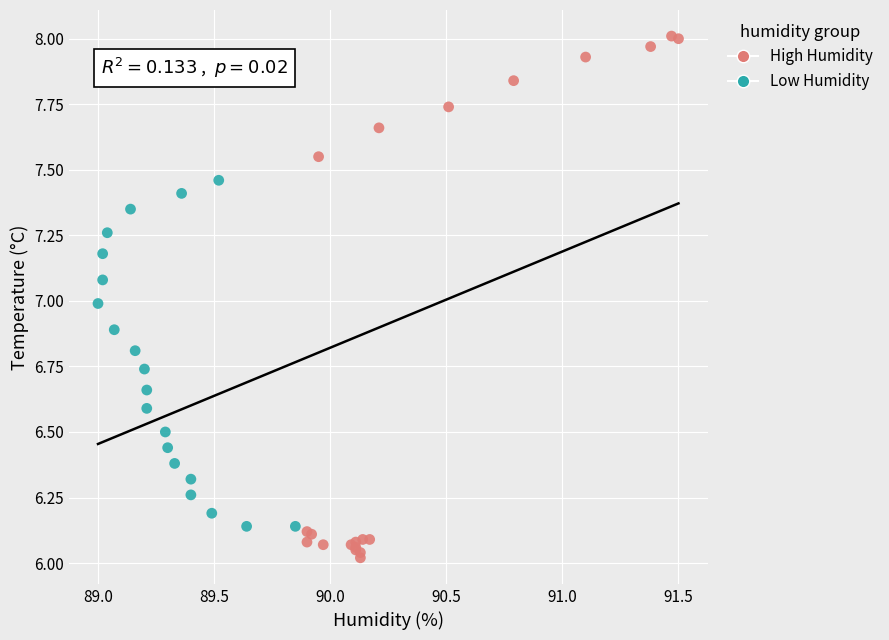

Which series contains the lowest Y value?

High Humidity